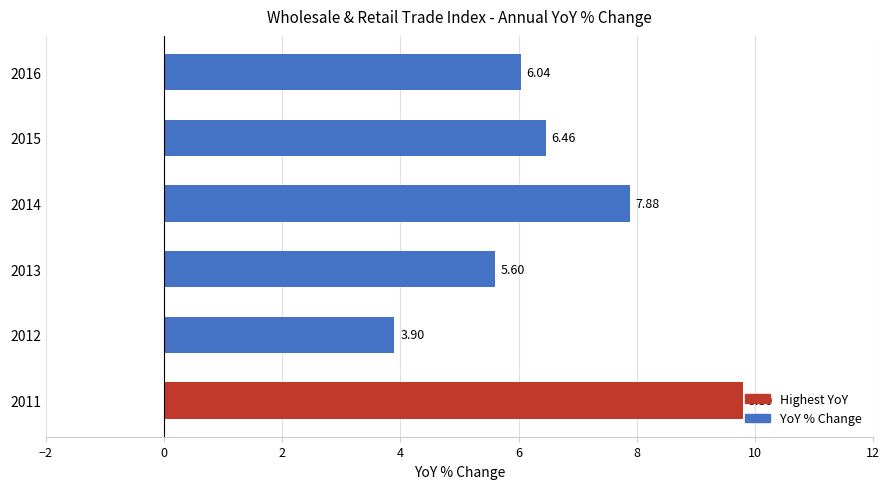

What is the maximum value shown in the chart?

9.8